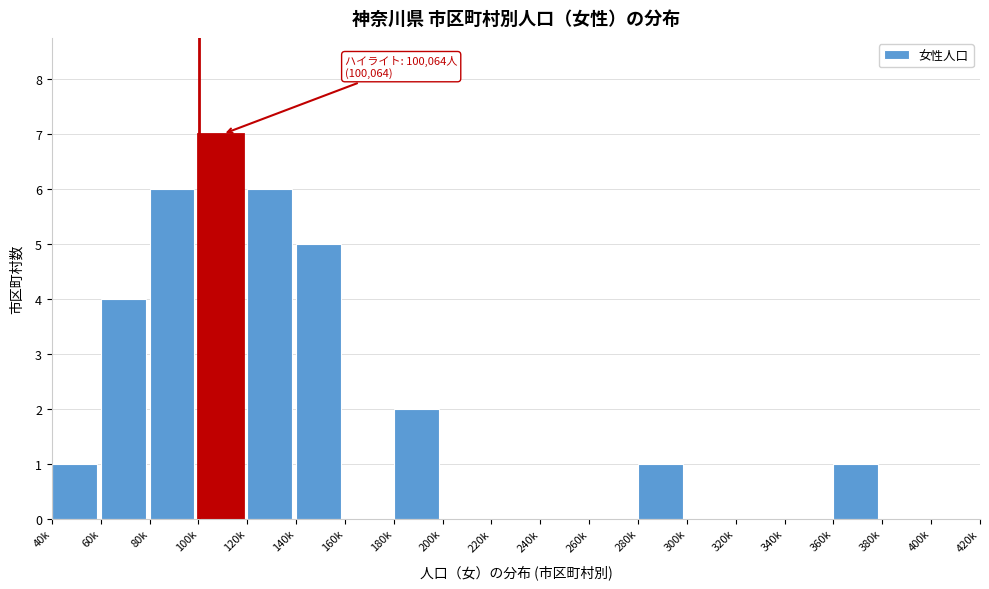

Reading left to right, list all the values displayed in this chart.

40k=1	60k=4	80k=6	100k=7	120k=6	140k=5	160k=0	180k=2	200k=0	220k=0	240k=0	260k=0	280k=1	300k=0	320k=0	340k=0	360k=1	380k=0	400k=0